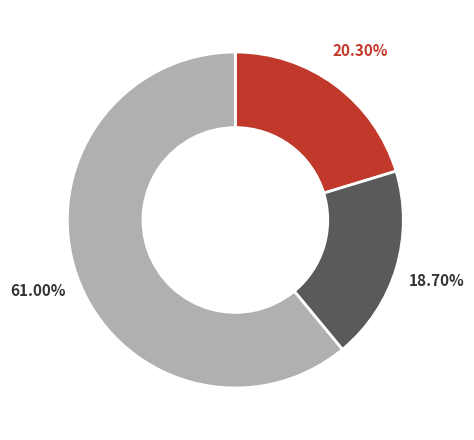

To the nearest percent, what is the average slice percentage?

33%